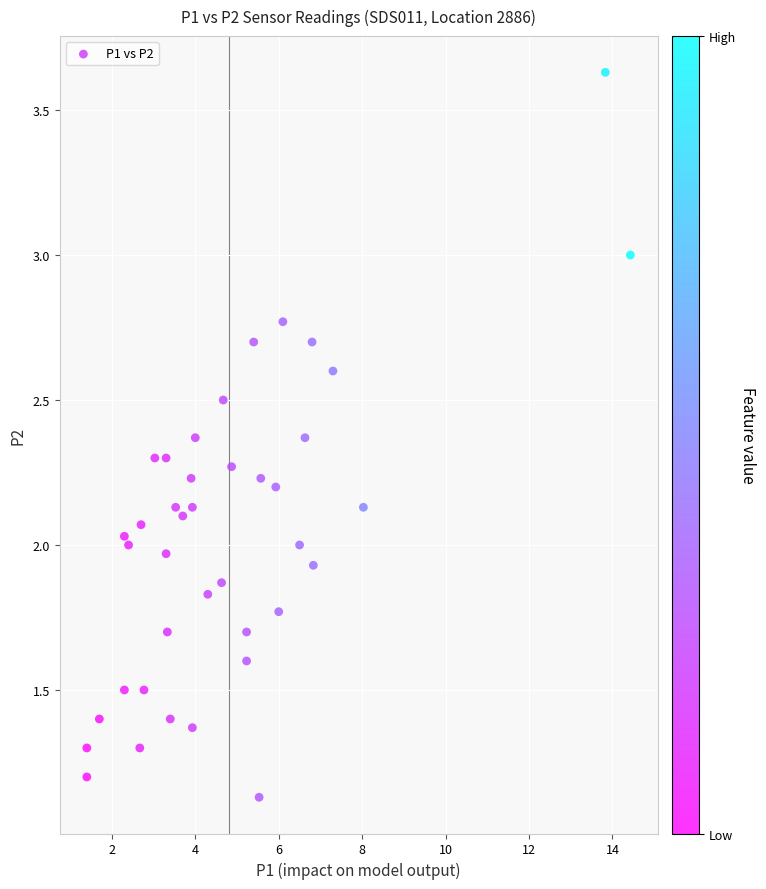

What is the range of X values (max minus min)?

13.0